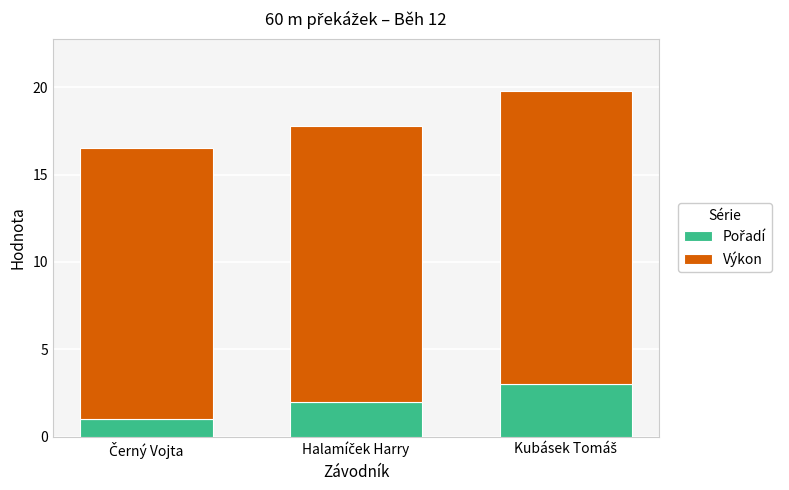

Between Černý Vojta and Halamíček Harry, which series saw the biggest shift?

Pořadí